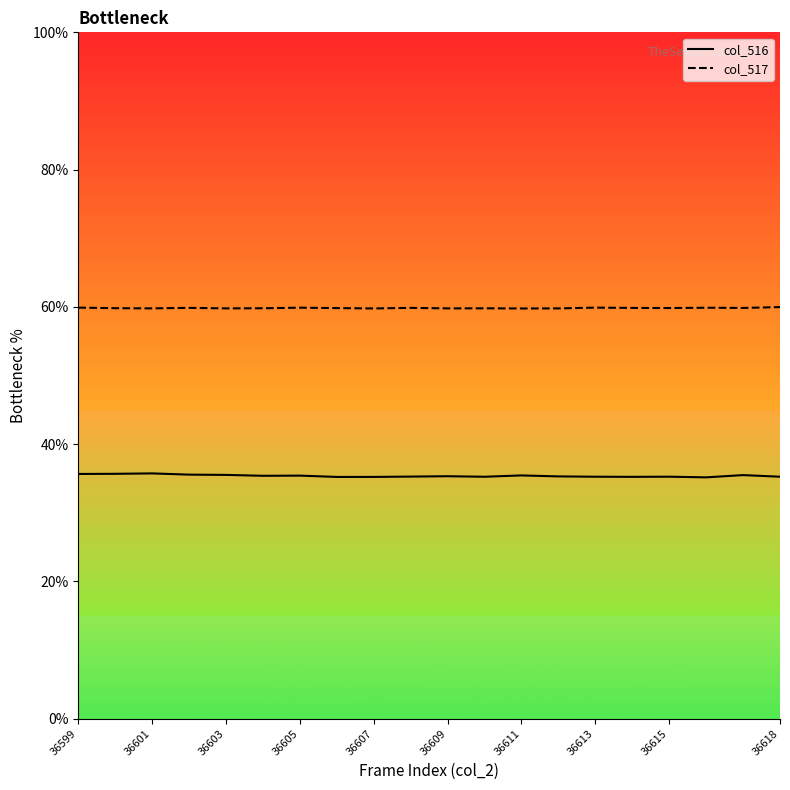

Rank the series by their maximum value, from highest to lowest.

col_517, col_516